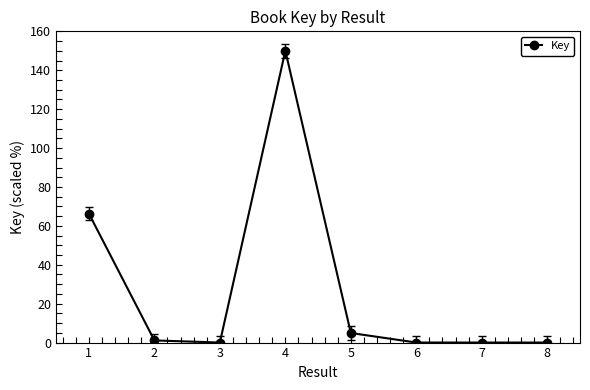

At which category does the chart reach its peak across all series?

4